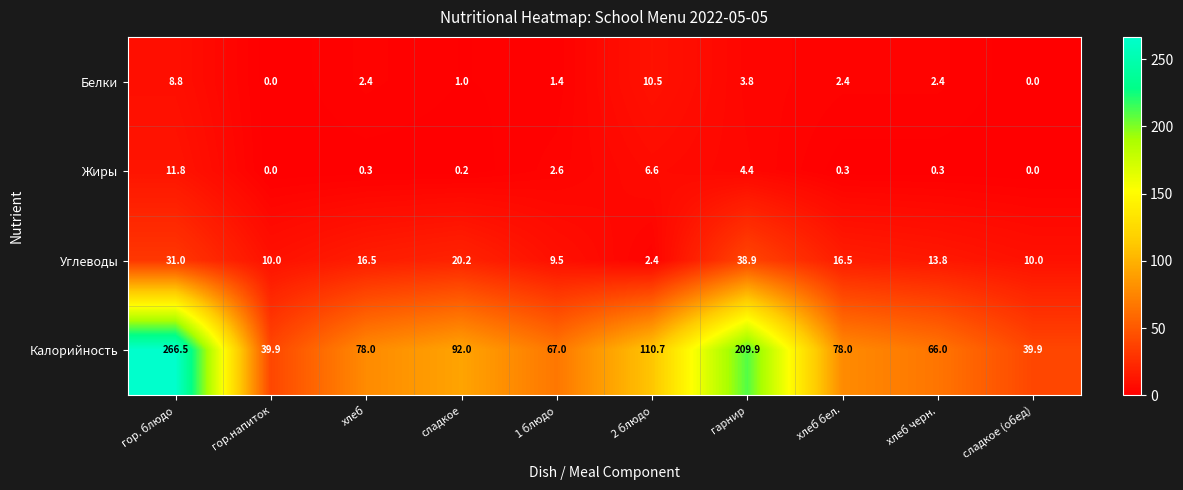

What is the sum of all Жиры values?

26.5